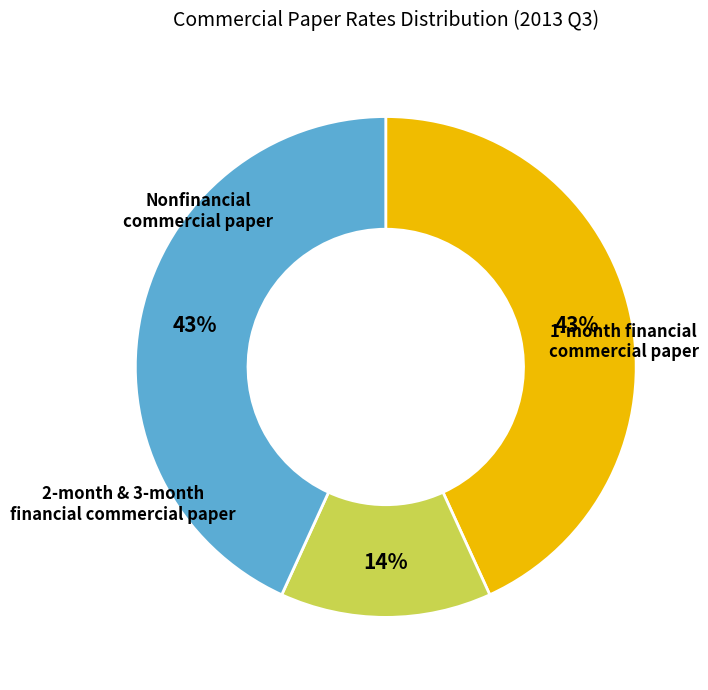

Does any single category account for the majority?

No